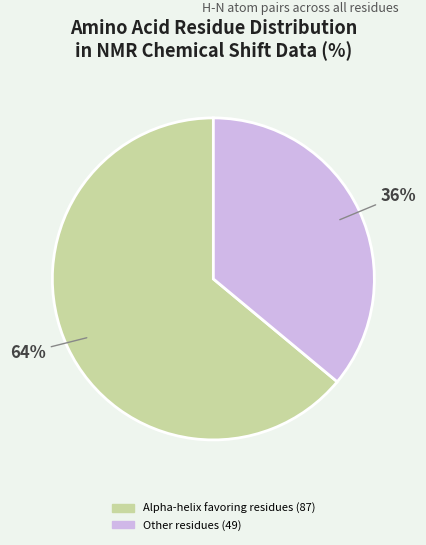

How many slices are in this pie chart?

2